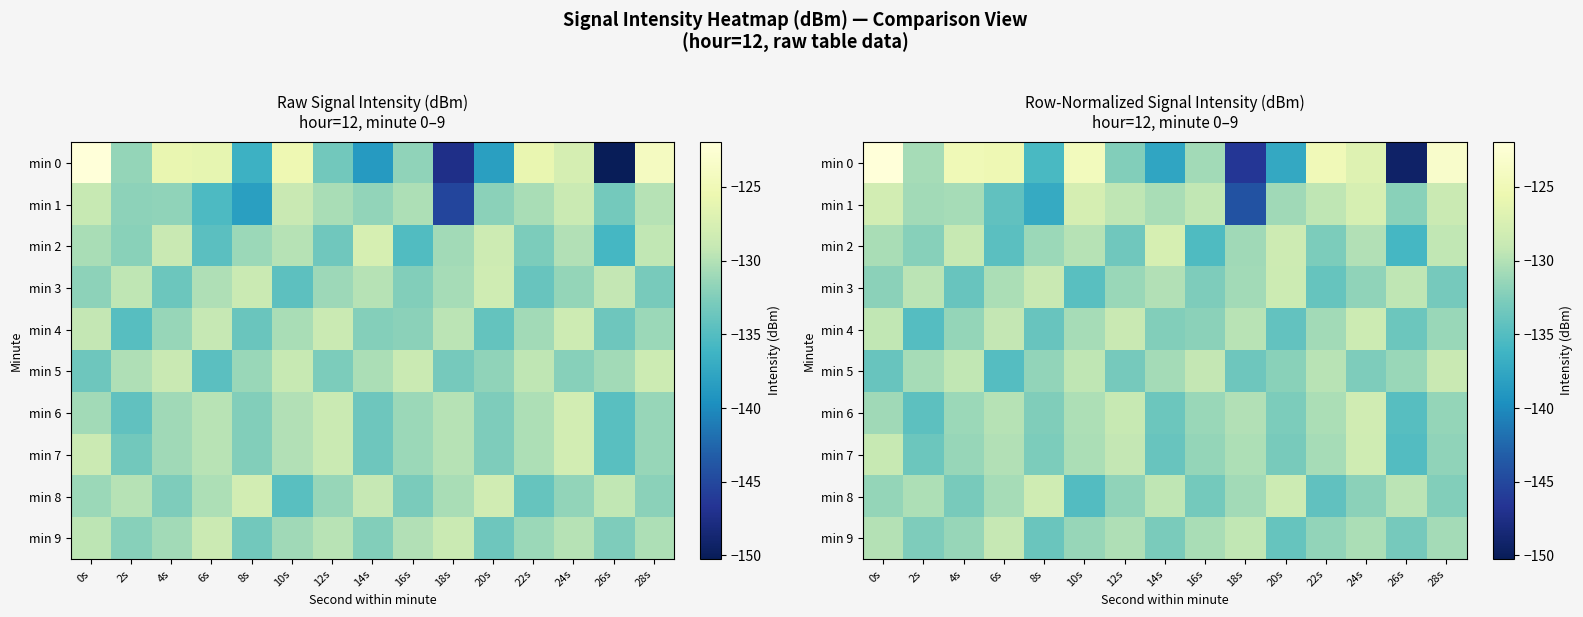

At how many categories does at least one series exceed -132?

15